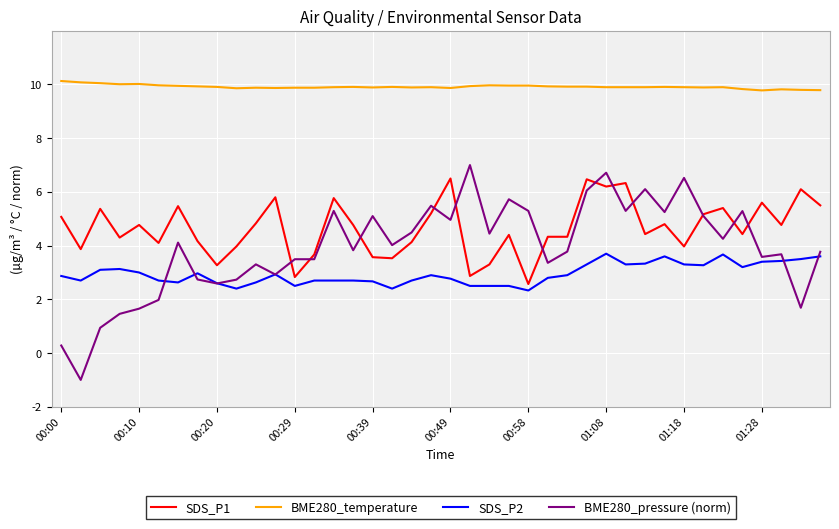

Which series has the largest total across all categories?

BME280_temperature